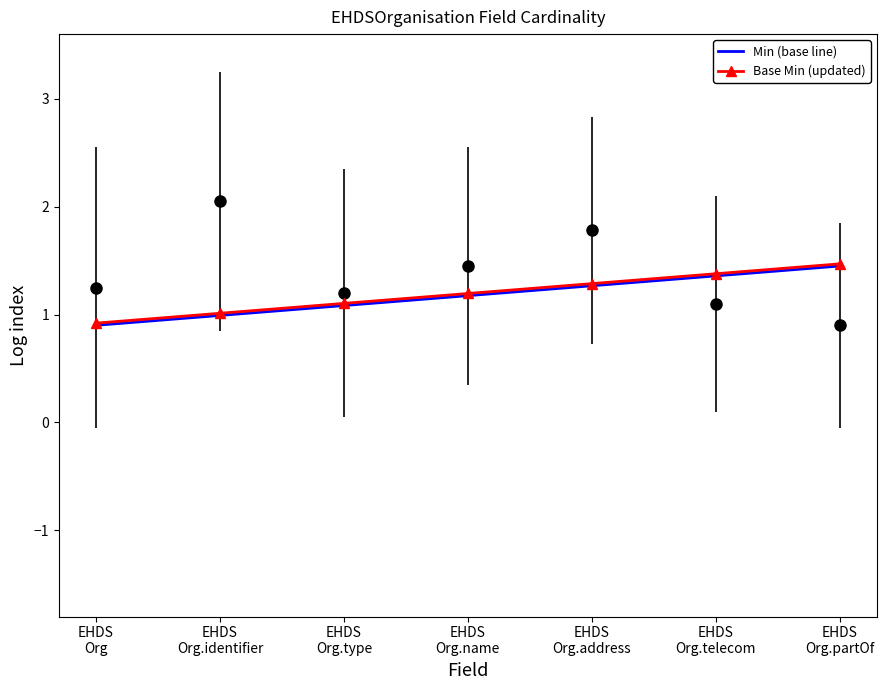

Reading right to left, list all the values displayed in this chart.

Min (base line): EHDS
Org.partOf=1.4	EHDS
Org.telecom=1.4	EHDS
Org.address=1.3	EHDS
Org.name=1.2	EHDS
Org.type=1.1	EHDS
Org.identifier=1.0	EHDS
Org=0.9
Base Min (updated): EHDS
Org.partOf=1.5	EHDS
Org.telecom=1.4	EHDS
Org.address=1.3	EHDS
Org.name=1.2	EHDS
Org.type=1.1	EHDS
Org.identifier=1.0	EHDS
Org=0.9